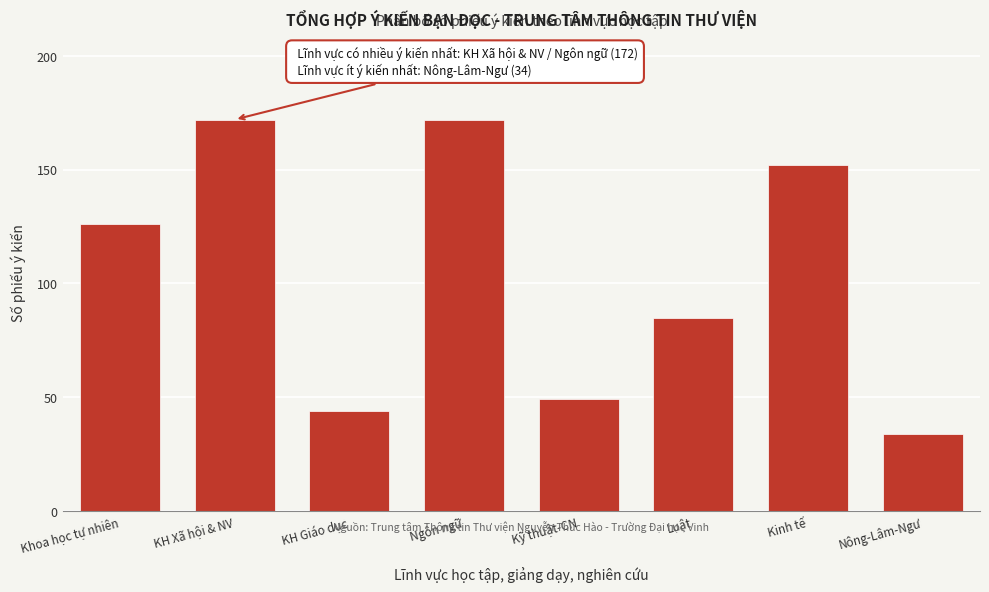

Reading left to right, extract all data points from this chart.

Khoa học tự nhiên=126	KH Xã hội & NV=172	KH Giáo dục=44	Ngôn ngữ=172	Kỹ thuật-CN=49	Luật=85	Kinh tế=152	Nông-Lâm-Ngư=34